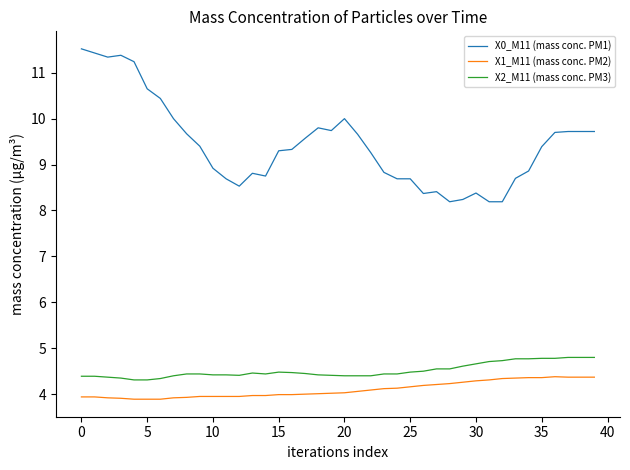

What are all the series names shown in the legend?

X0_M11 (mass conc. PM1), X1_M11 (mass conc. PM2), X2_M11 (mass conc. PM3)